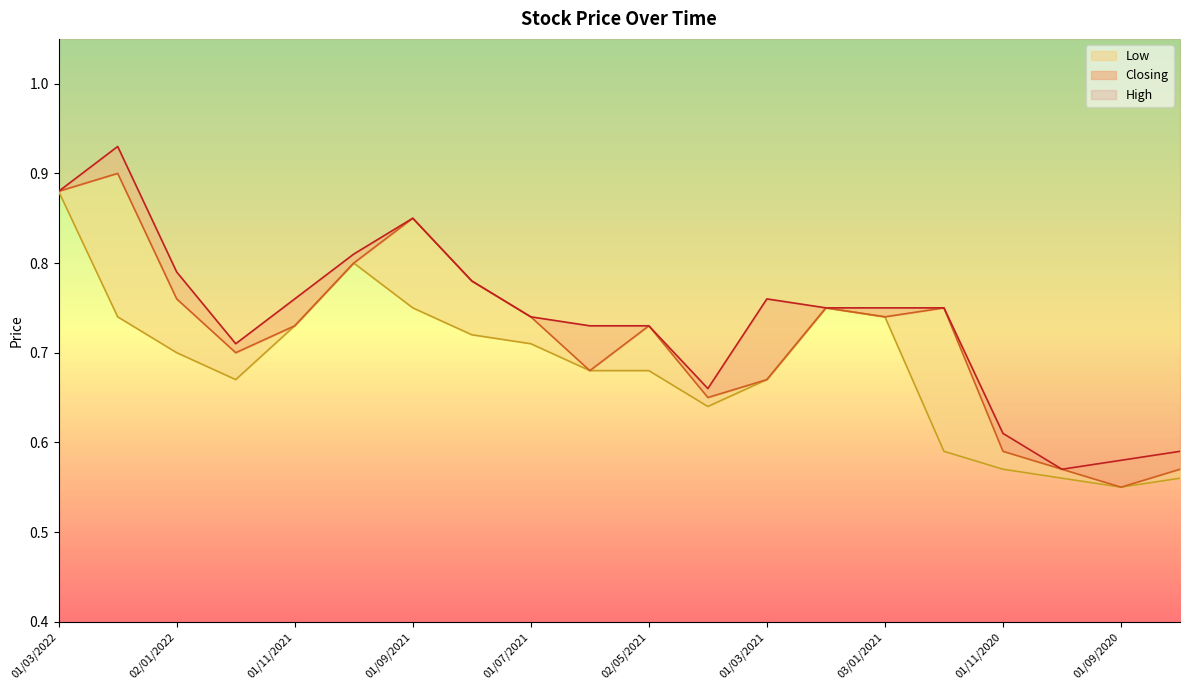

What is the label of the 6th point from the right?

03/01/2021